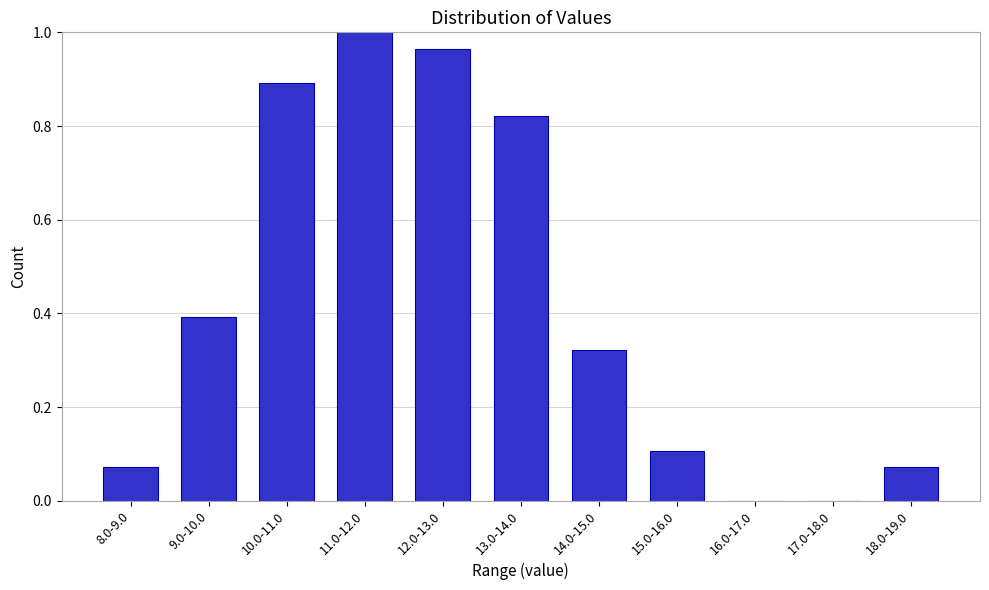

Which label corresponds to the largest value in the chart?

11.0-12.0